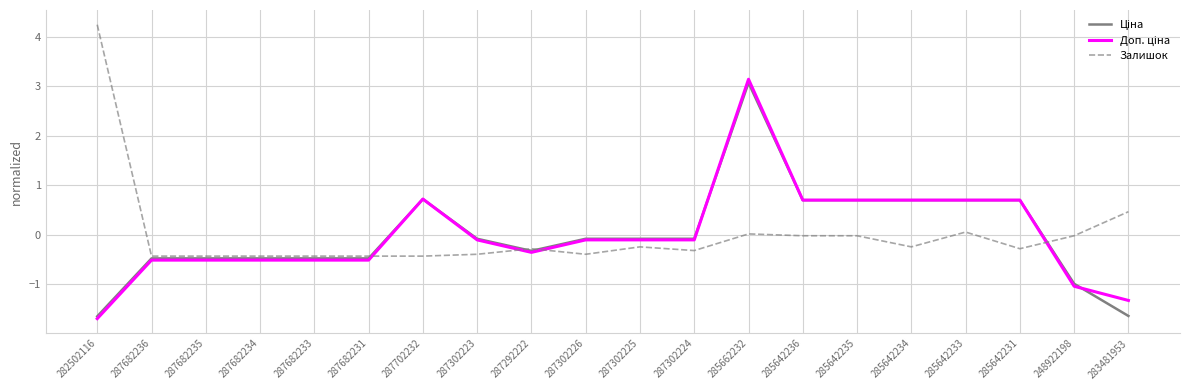

What is the greatest value displayed?

4.2